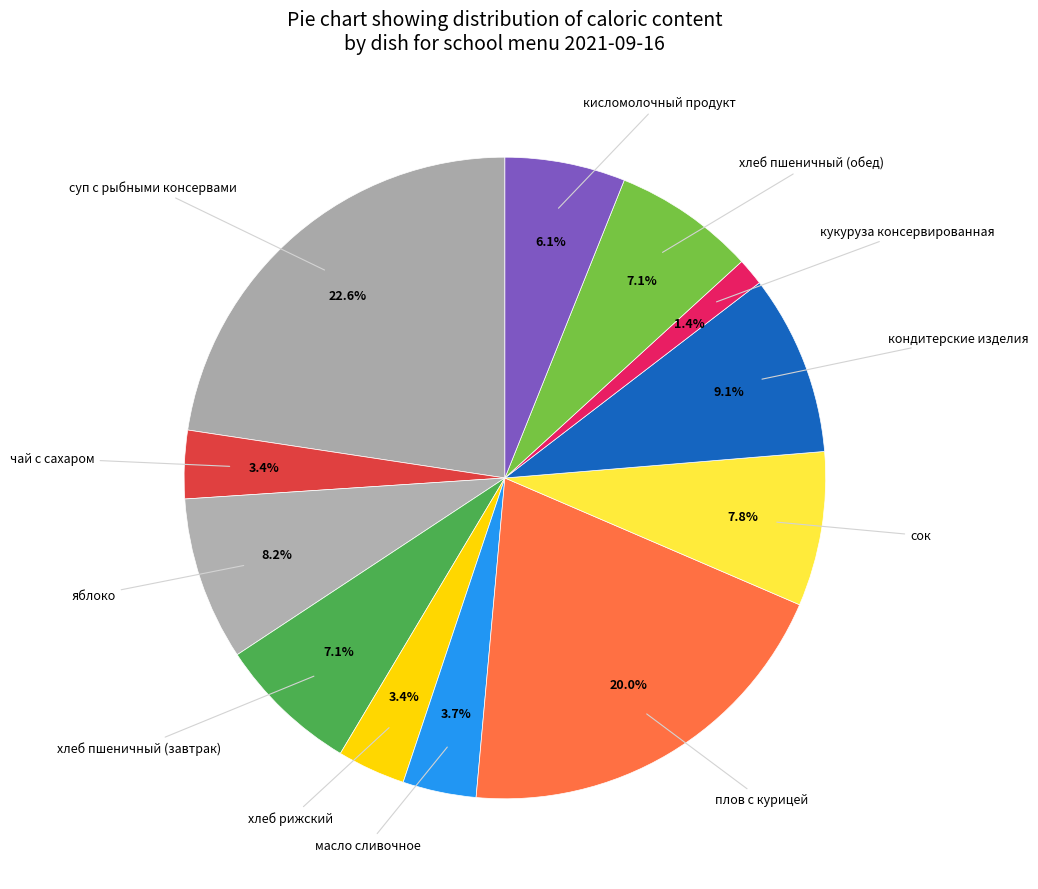

What is the smallest slice in the pie chart?

кукуруза консервированная